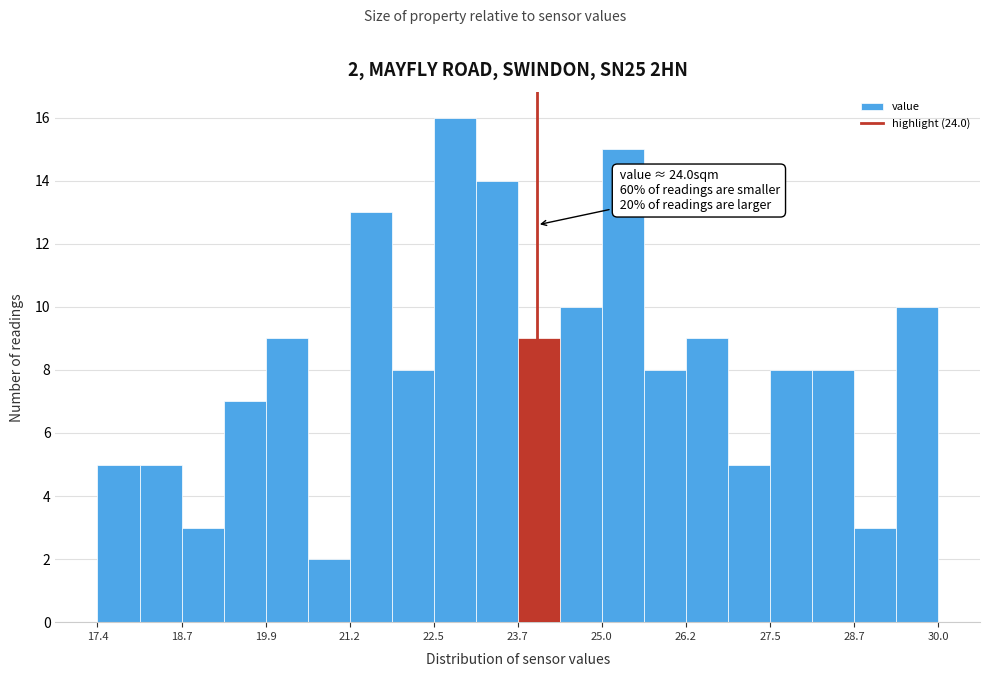

Around what value on the x-axis is the tallest bar? Give the approximate position of its centre, as read against the axis.

22.8